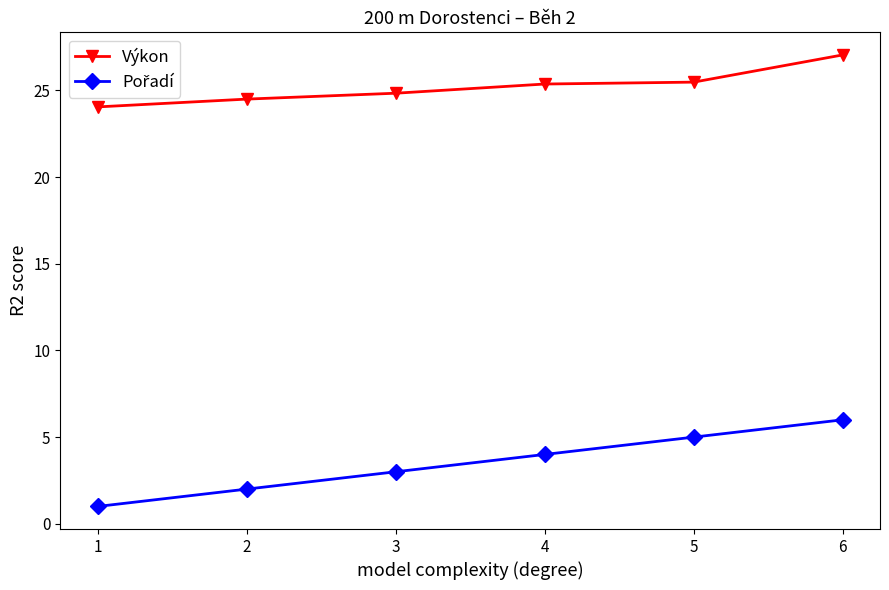

What is the spread (max minus min) of values at 5?

20.5